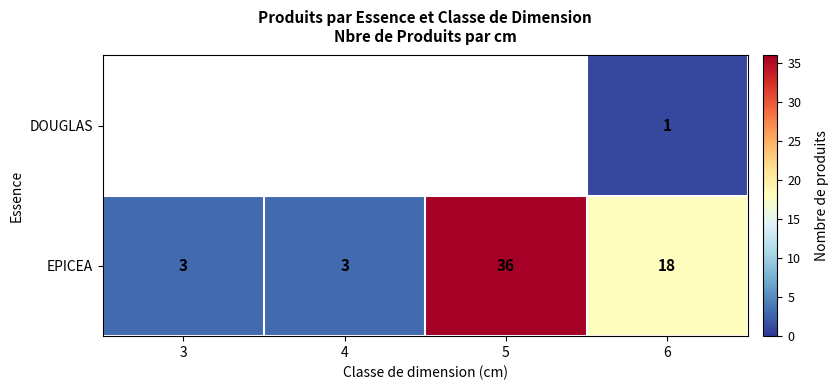

Is the value of EPICEA at 4 greater than the value of DOUGLAS at 6?

Yes